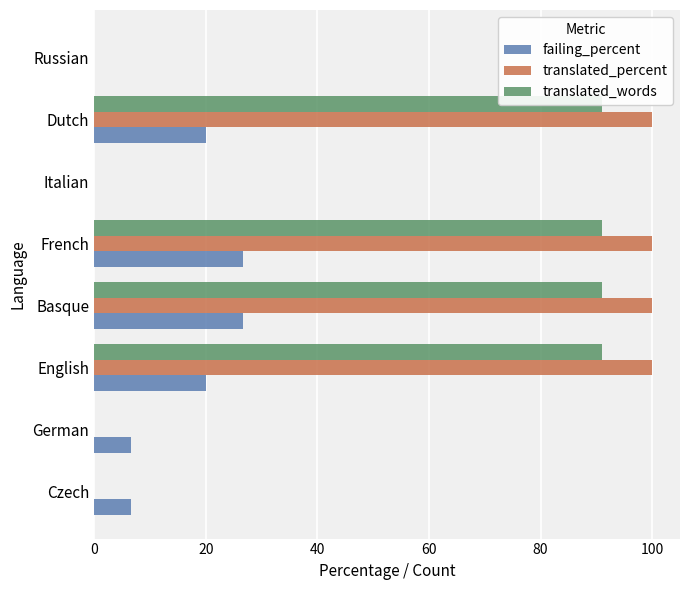

What is the maximum value shown in the chart?

100.0